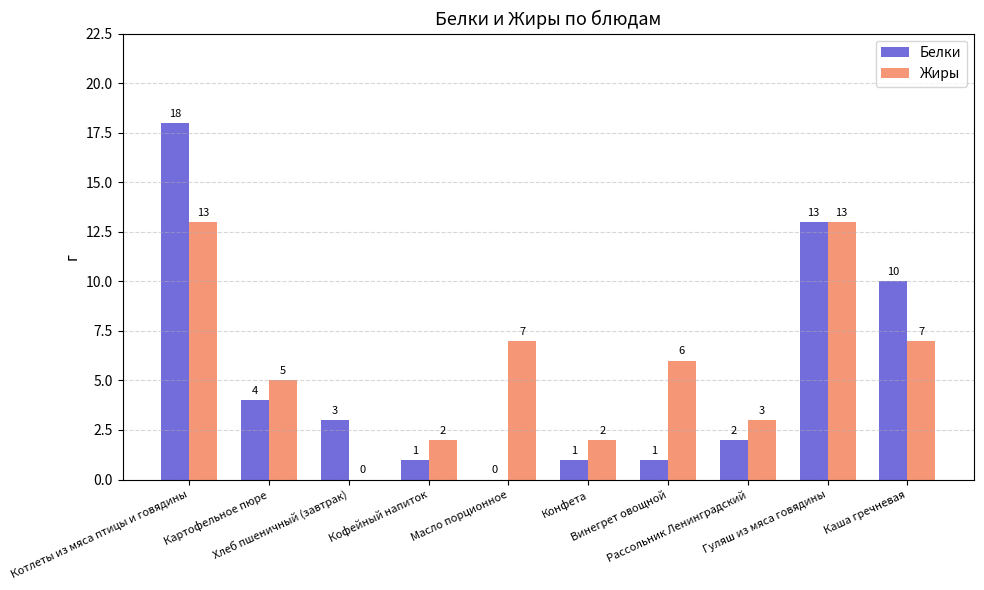

Which series has the largest total across all categories?

Жиры